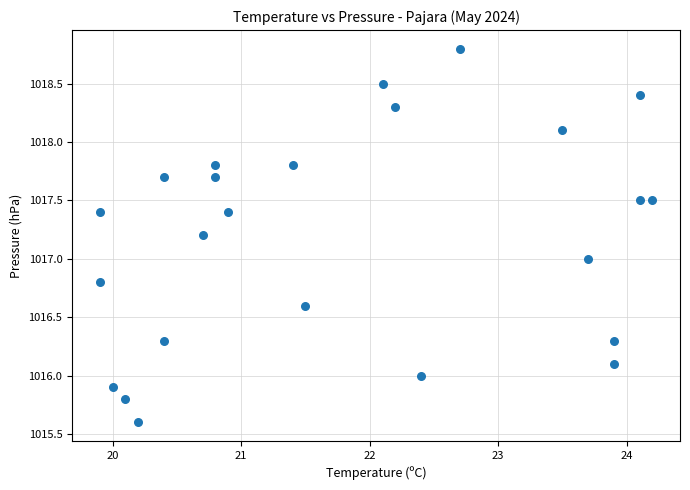

What is the range of X values (max minus min)?

4.3